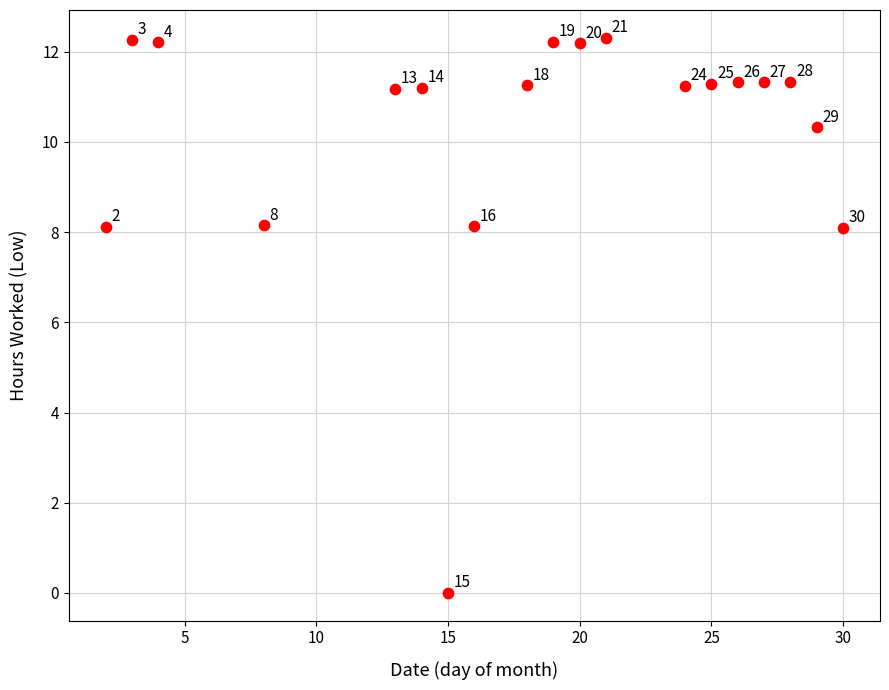

What Y value in the scatter plot is closest to 6?

8.1